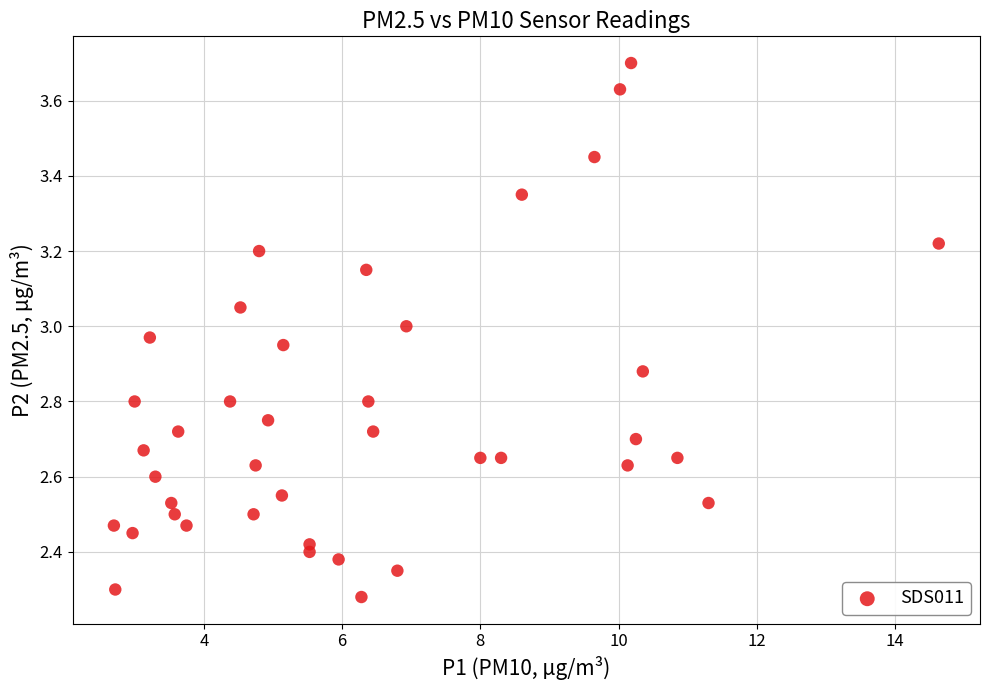

What is the range of X values (max minus min)?

11.9